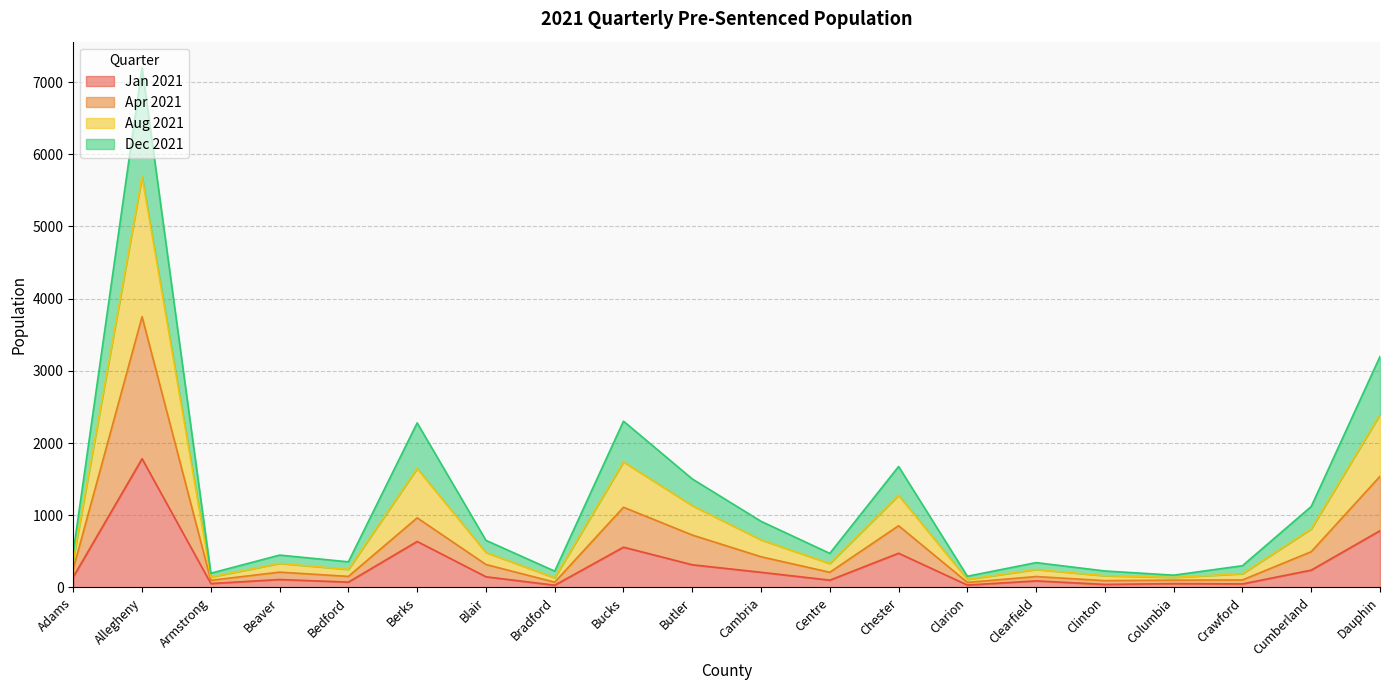

Does the chart display data point markers on the line(s)?

No